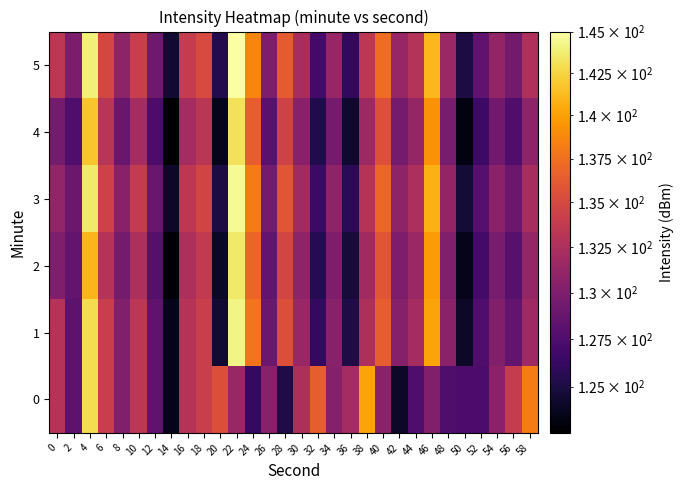

At which category does the chart reach its peak across all series?

22